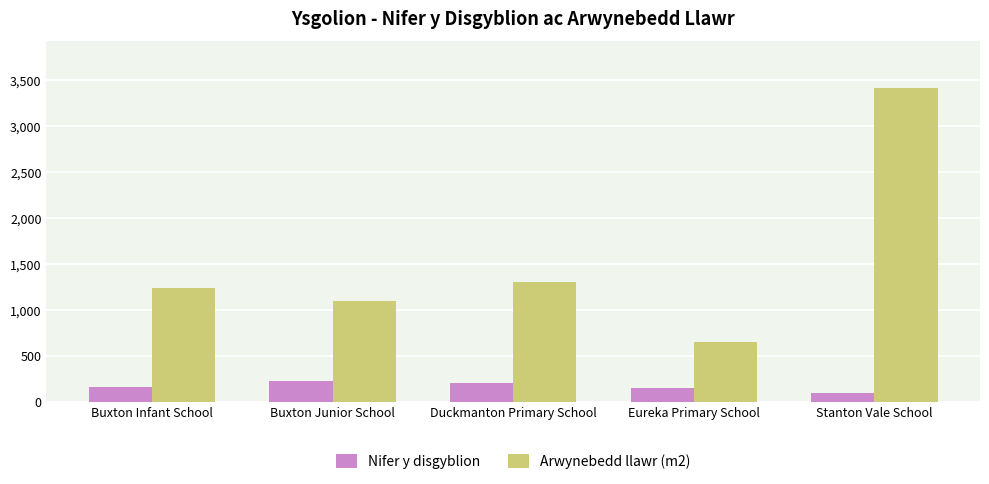

Is it true that Arwynebedd llawr (m2) equals 1899 at Stanton Vale School?

False